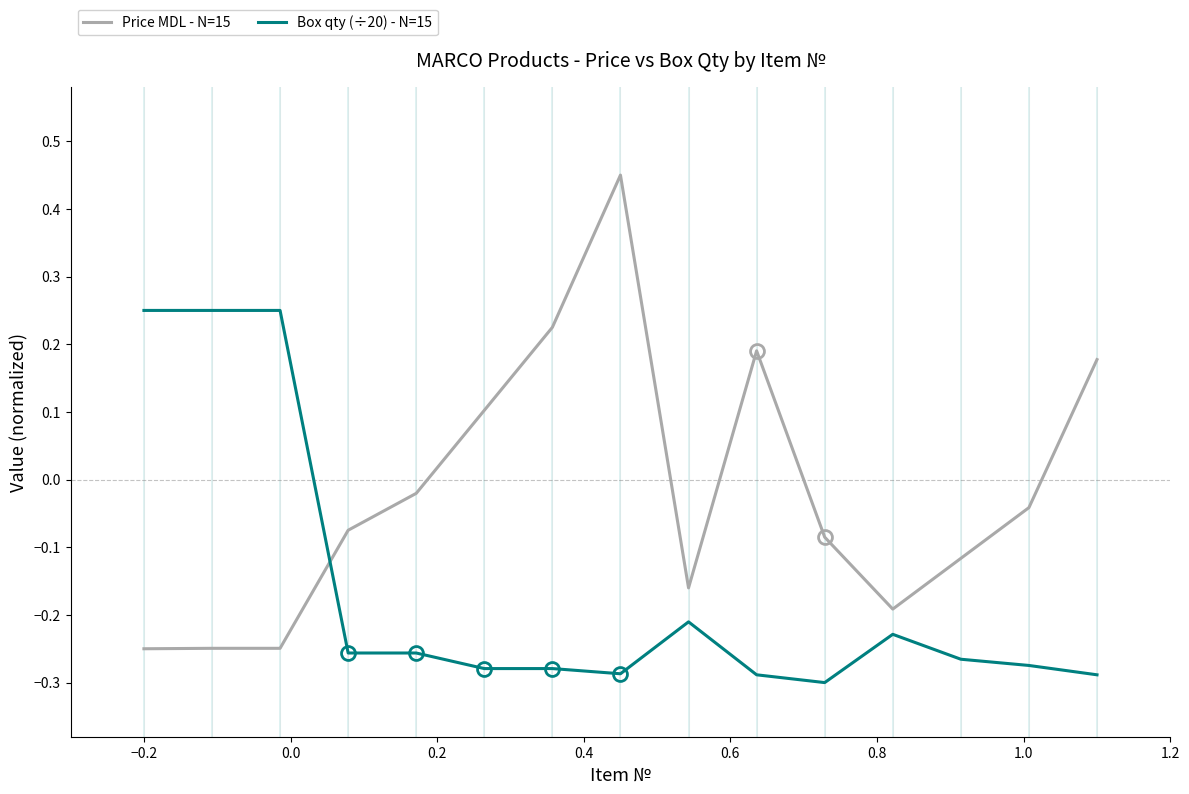

List the series in order of their peak value, lowest first.

Box qty (÷20) - N=15, Price MDL - N=15